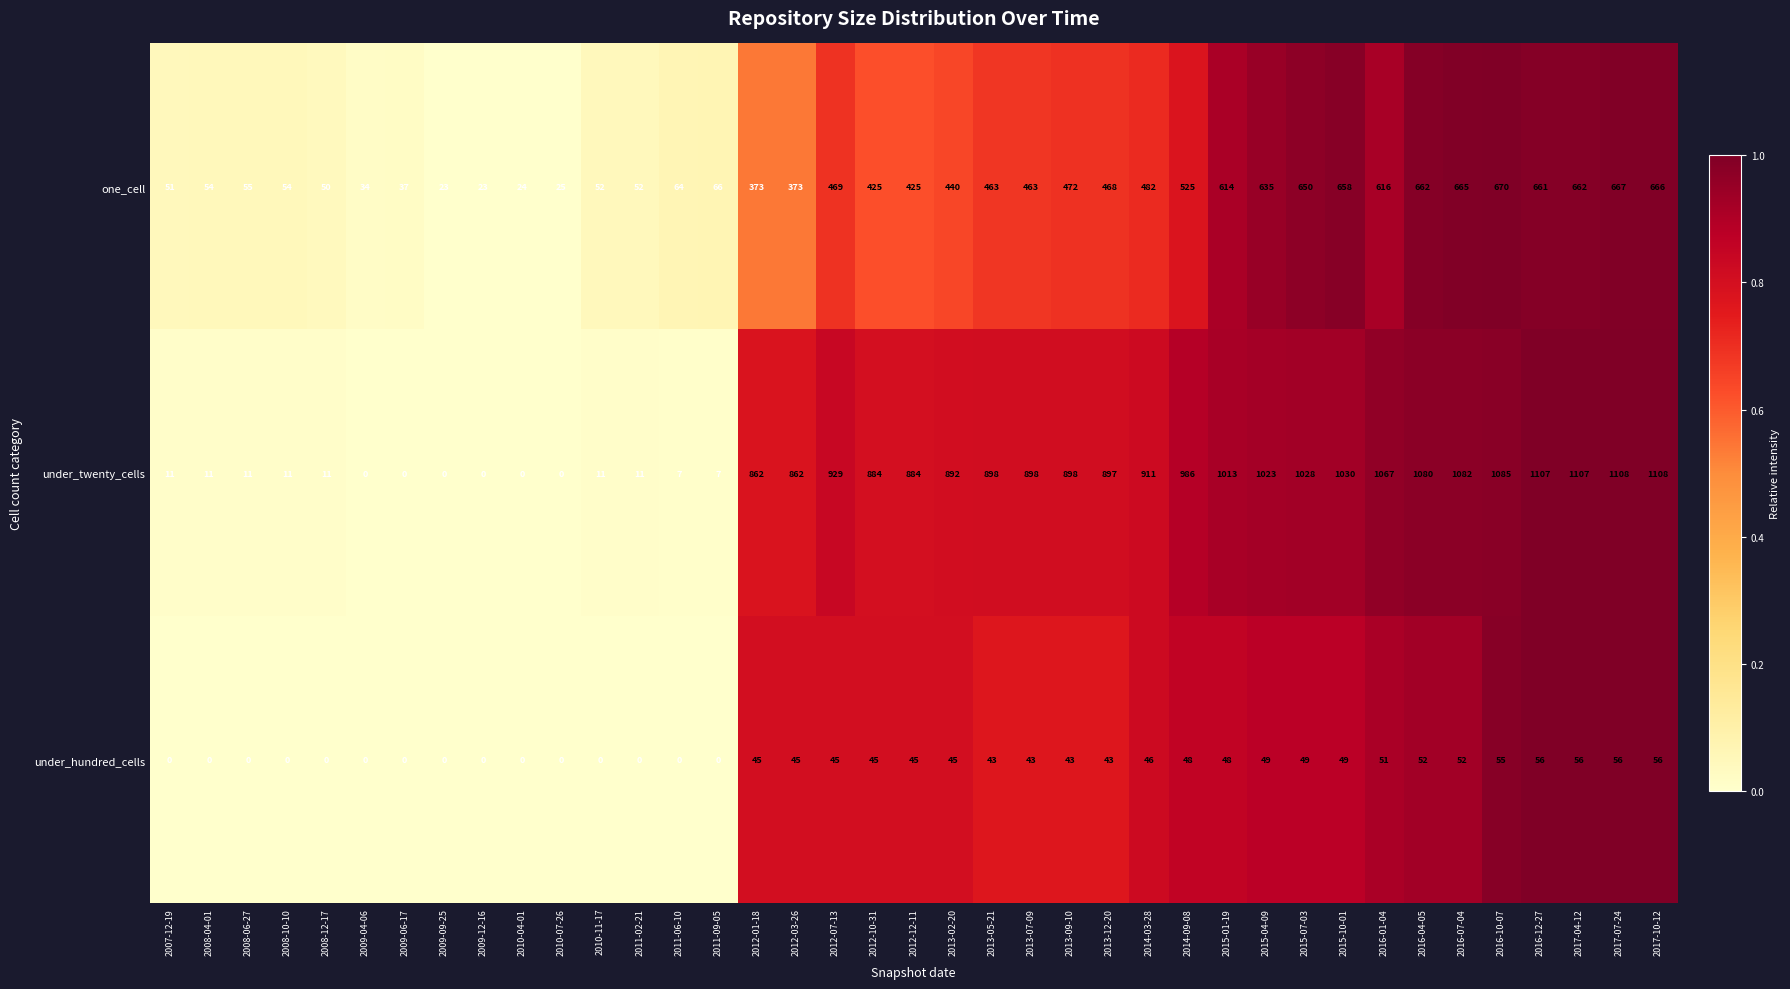

True or false: one_cell has a value of 1083 at 2015-10-01.

False